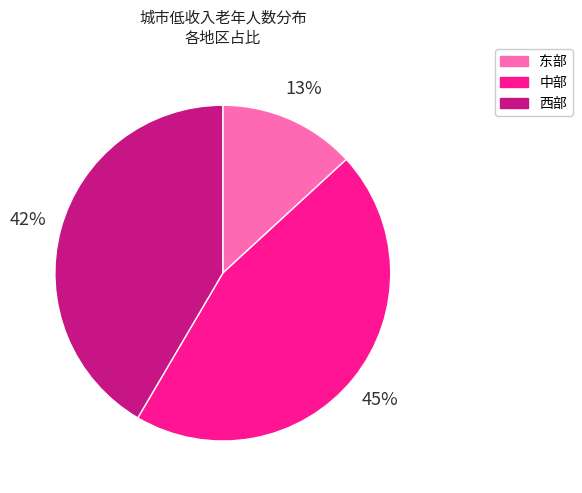

How many slices are in this pie chart?

3